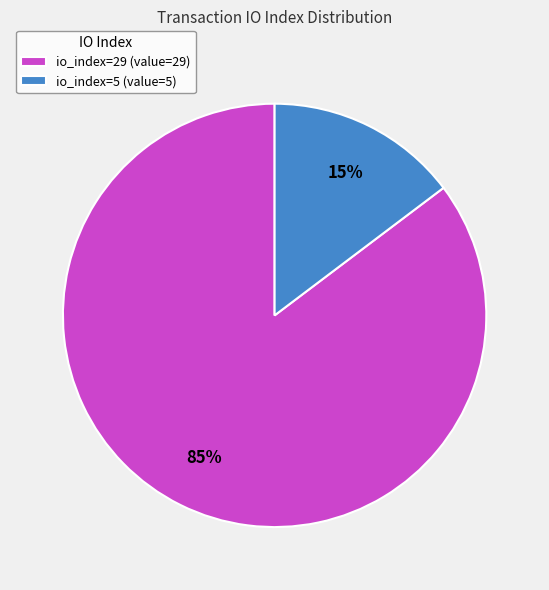

Do io_index=29 and io_index=5 together represent more than half of the pie?

Yes